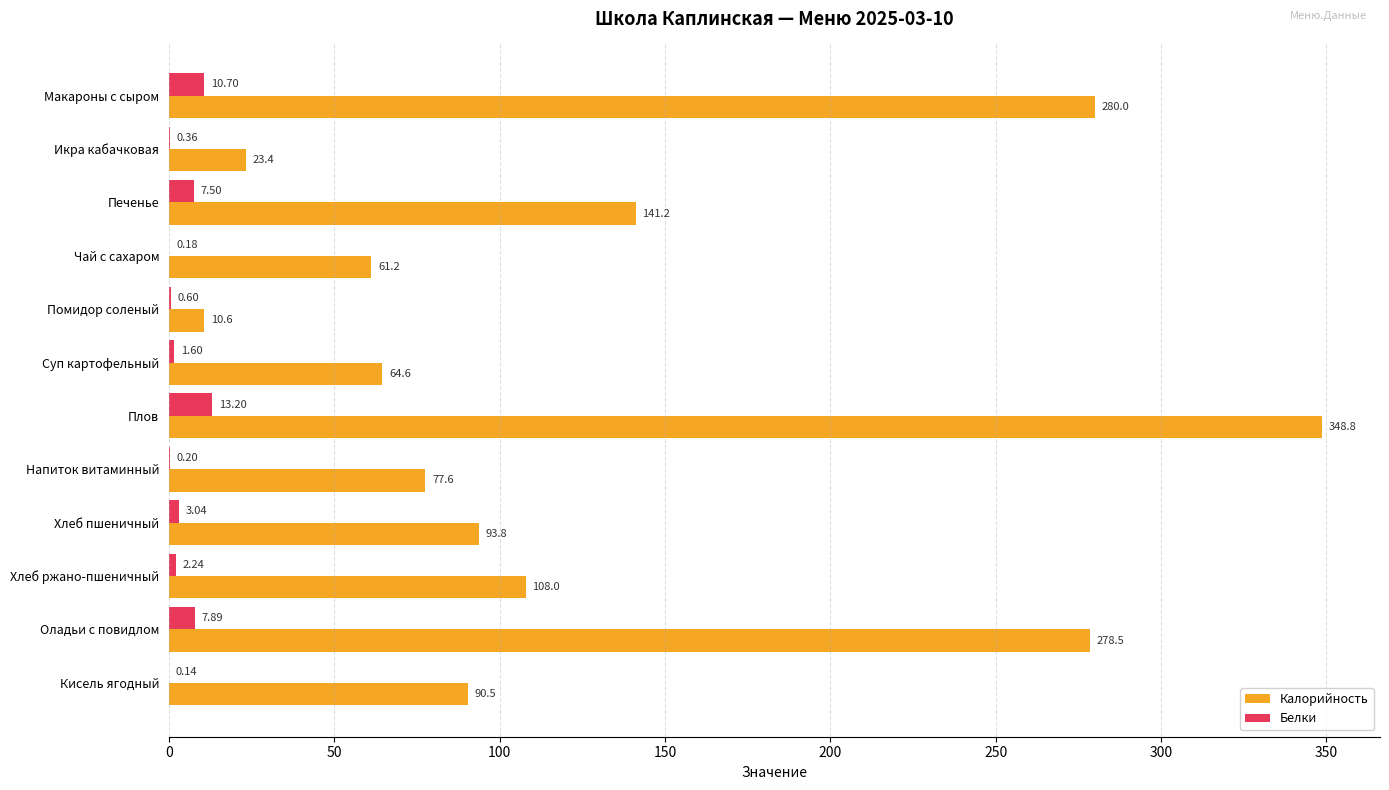

What is the sum of the Белки values at Напиток витаминный and Оладьи с повидлом?

8.1